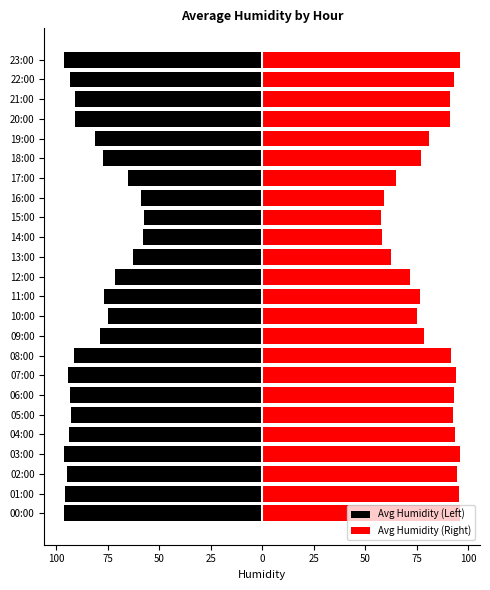

Which series has the widest spread of values?

Avg Humidity (Left)